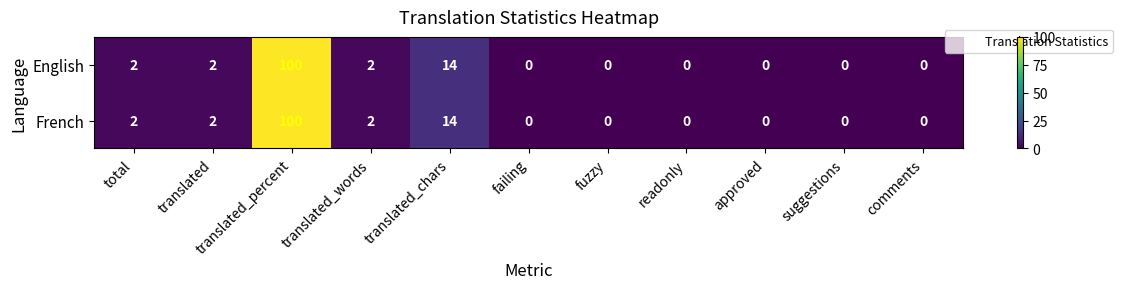

How many positive values does the English series have?

5